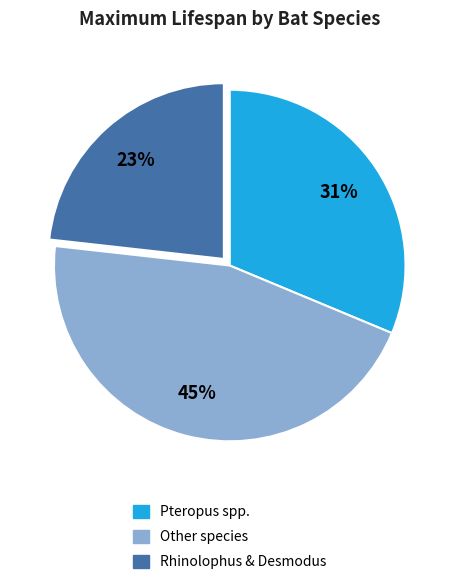

Is the sum of Other species and Rhinolophus & Desmodus greater than half?

Yes